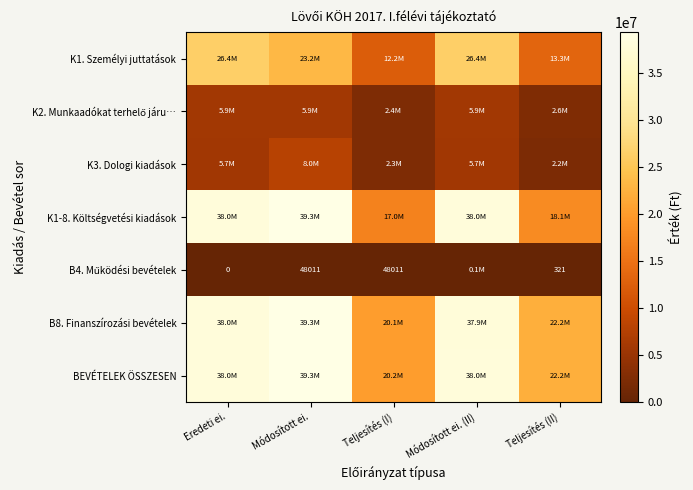

At which category is the sum across all series the highest?

Módosított ei.